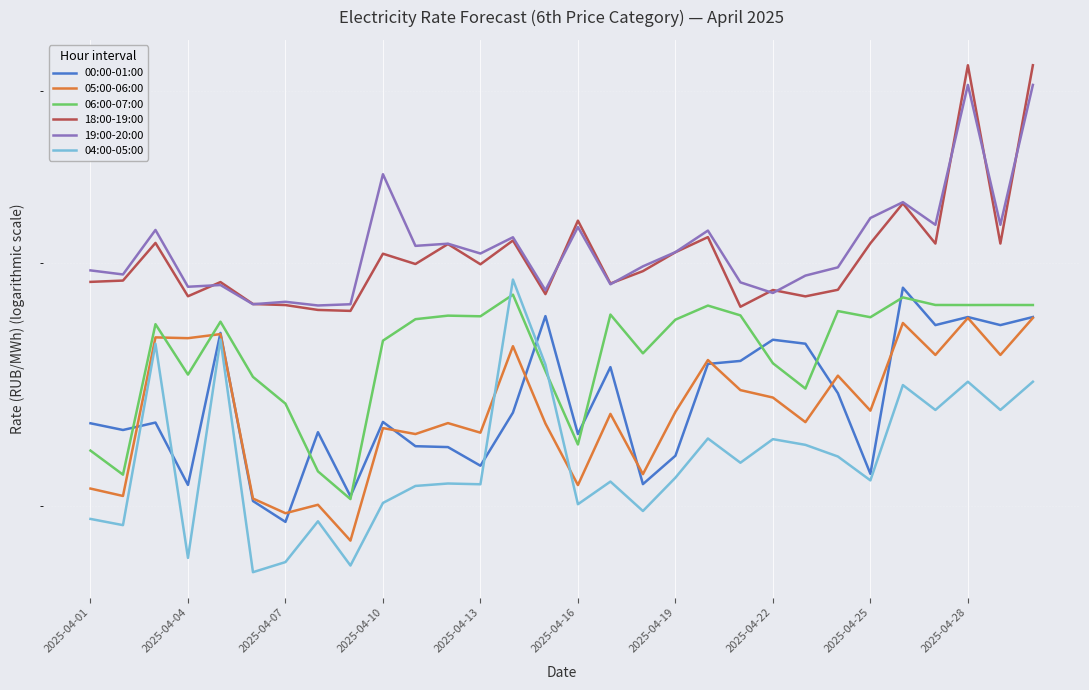

Does the chart display data point markers on the line(s)?

No